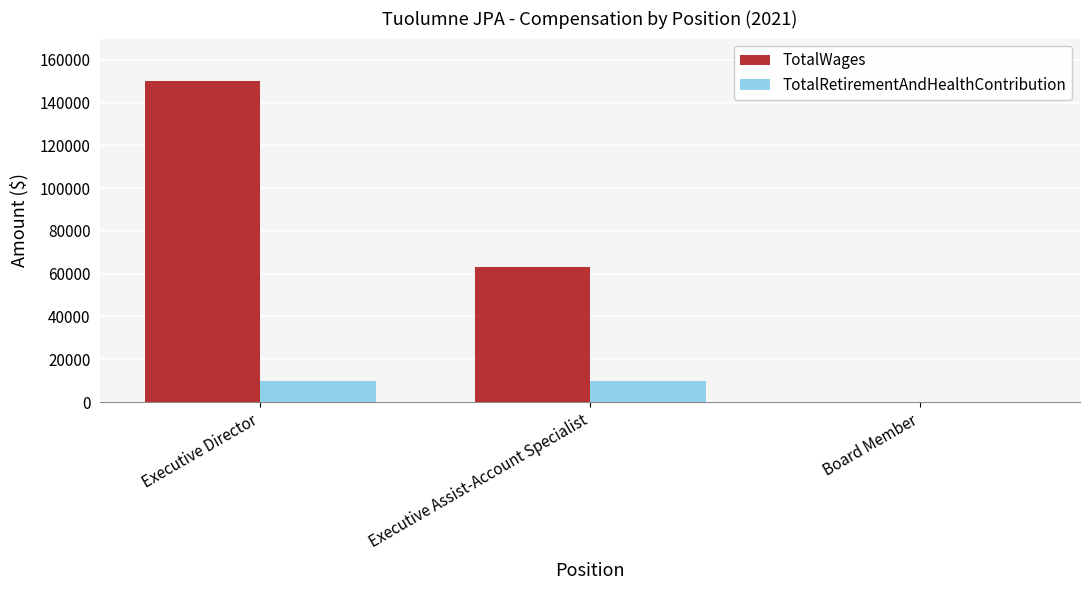

What value does the TotalRetirementAndHealthContribution series have at Executive Director?

10050